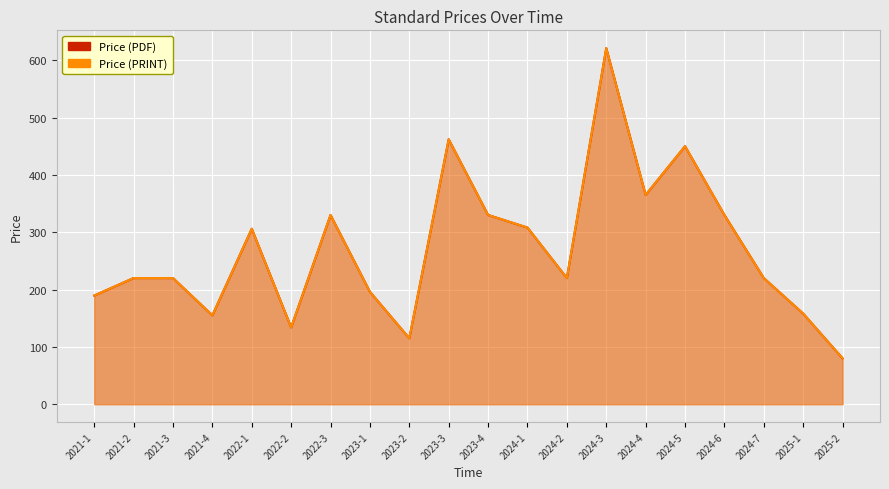

True or false: Price (PDF) and Price (PRINT) intersect in this chart.

False